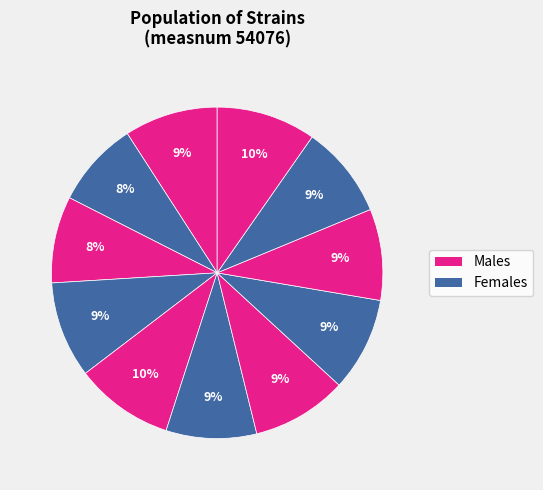

How many segments does this pie chart have?

11